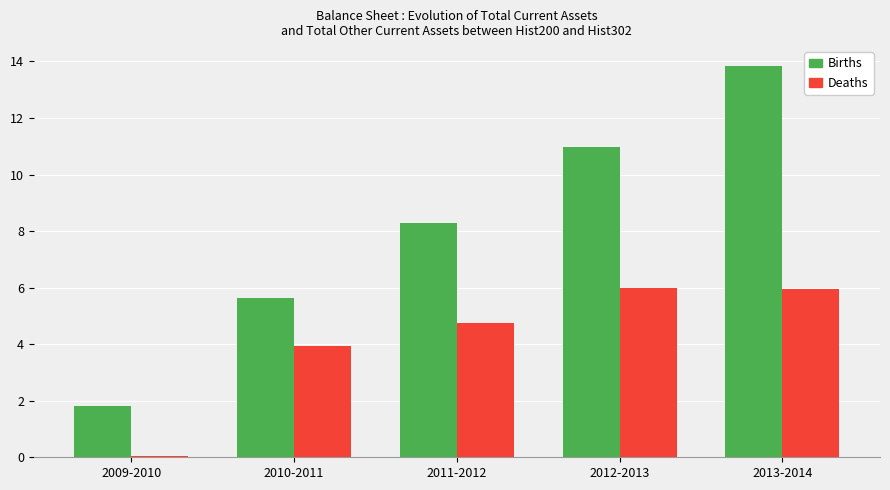

What are all the series names shown in the legend?

Births, Deaths